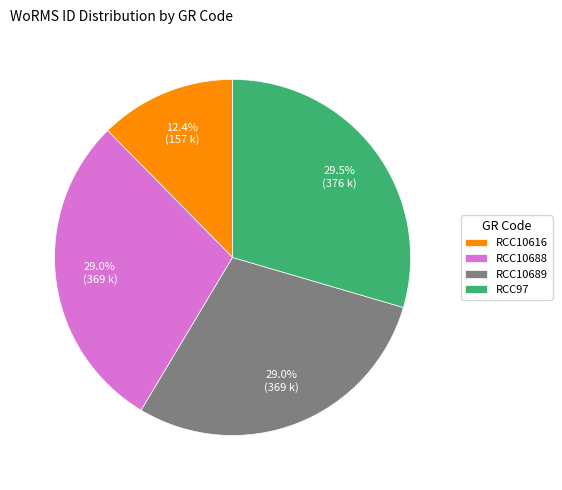

The RCC10688 slice represents 29% of the pie. True or false?

True